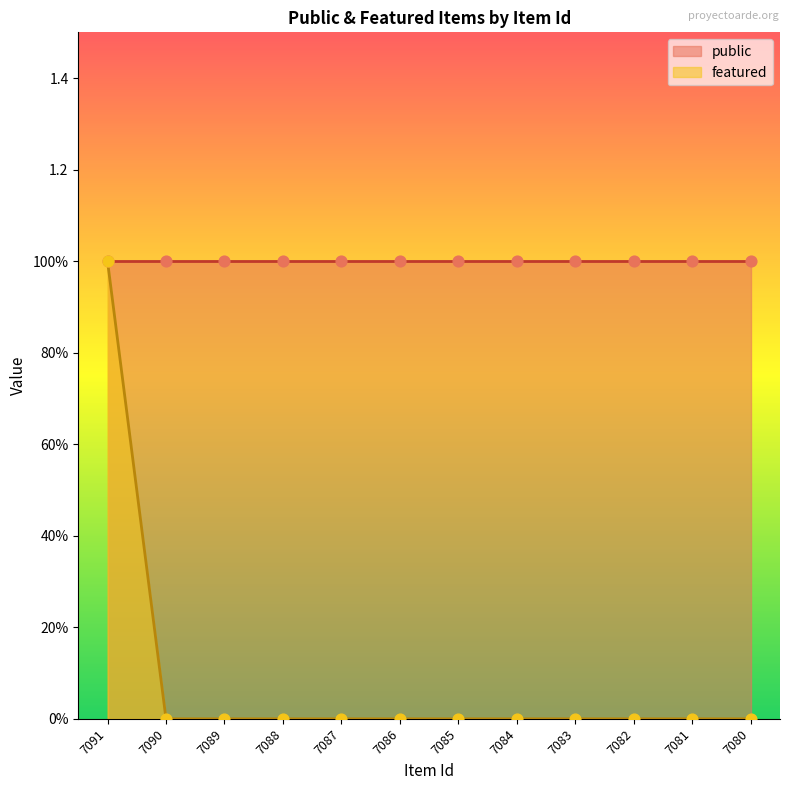

Which has a higher value, 7091 or 7090?

7091